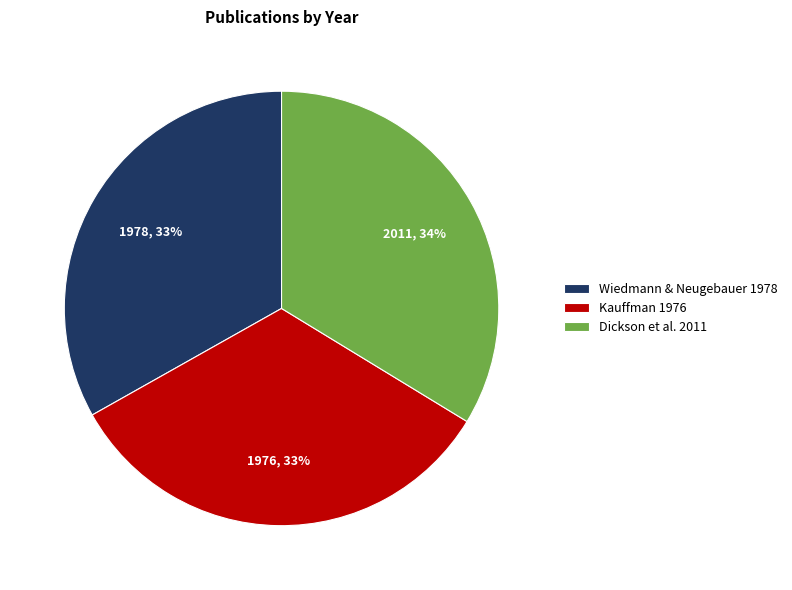

Approximately how many times larger is the value at Wiedmann & Neugebauer 1978 compared to Dickson et al. 2011?

1.0